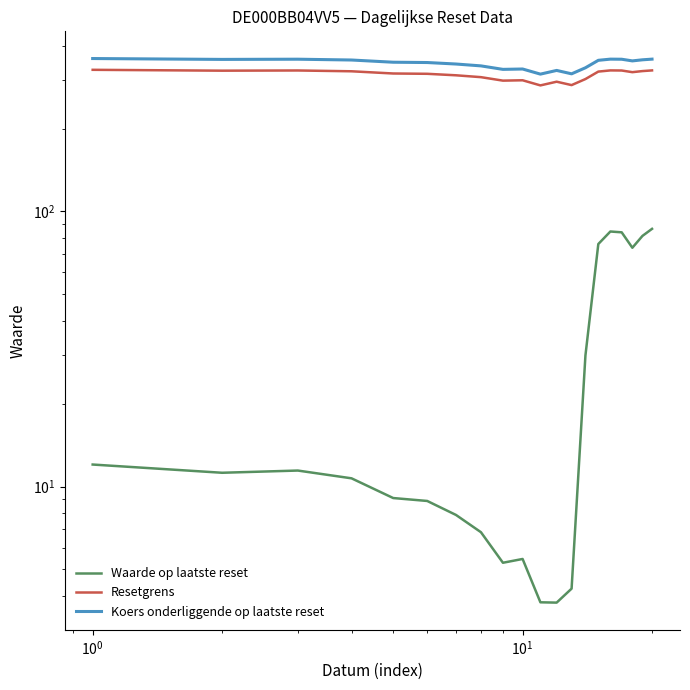

True or false: Waarde op laatste reset and Koers onderliggende op laatste reset intersect in this chart.

False